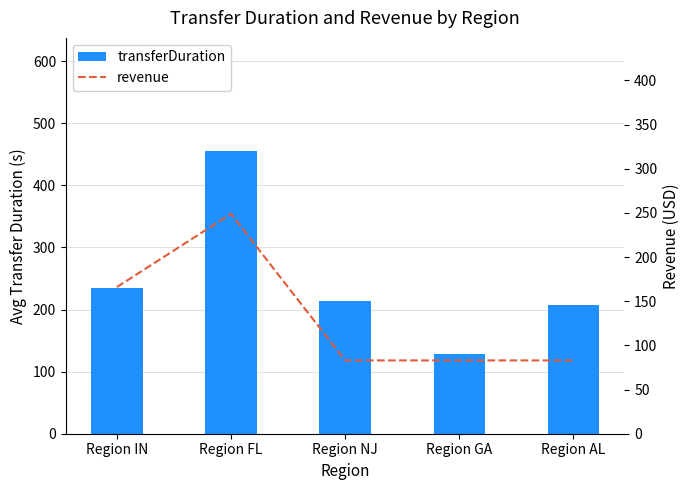

What is the value of the revenue bar at the 2nd from the left?

249.0